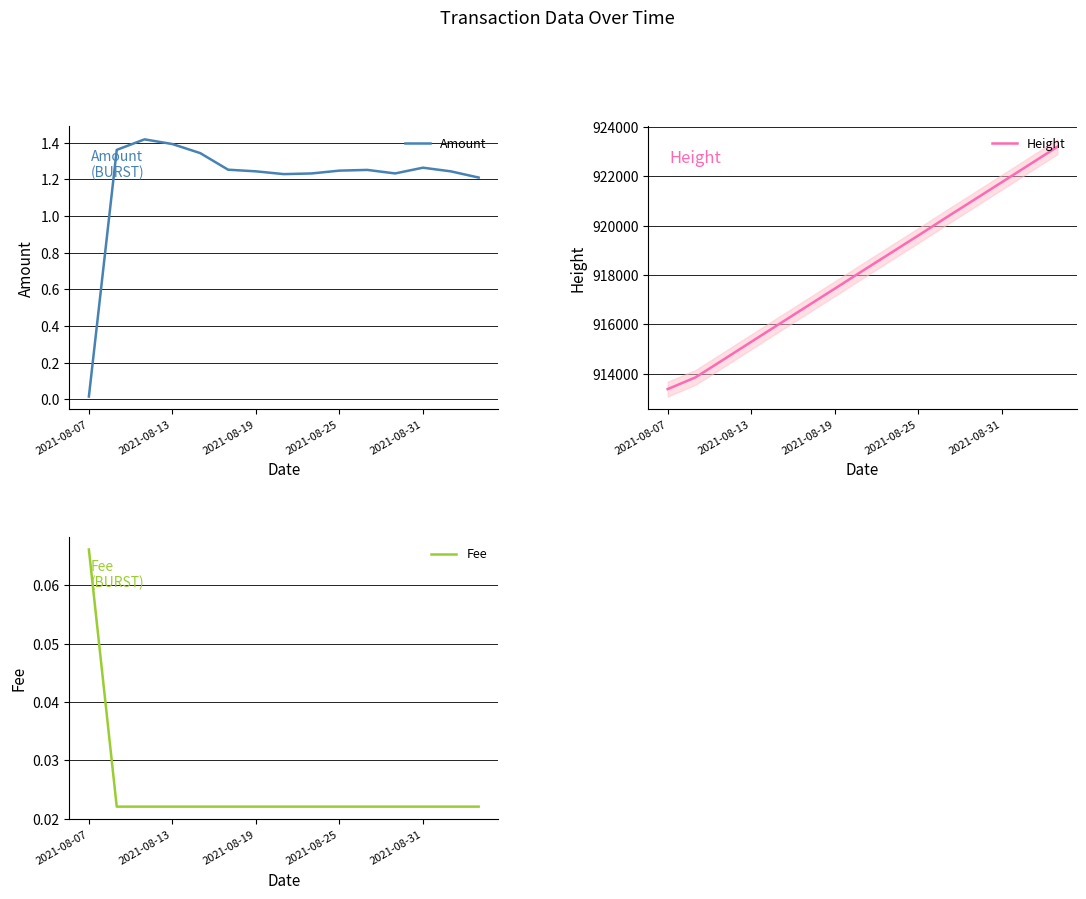

True or false: Amount has more than 2 interior local peaks.

True